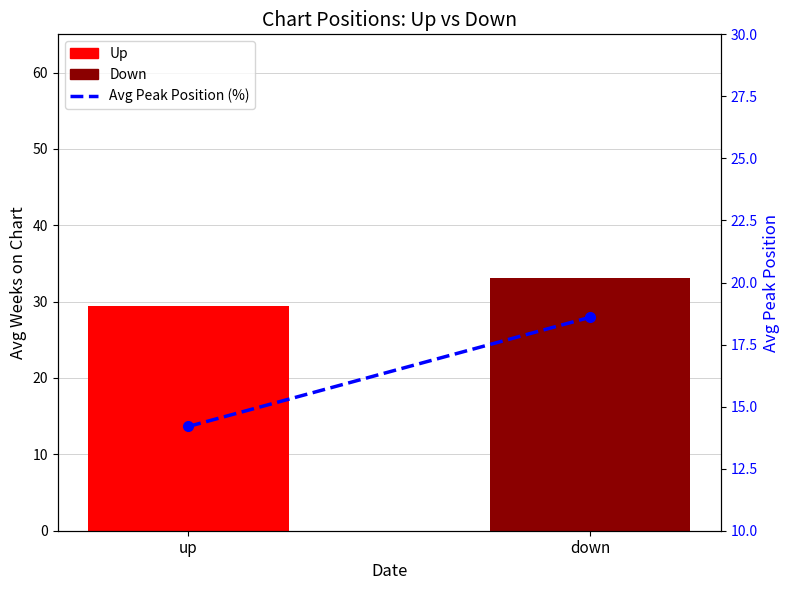

Is the value of Avg Weeks on Chart at down greater than the value of Avg Peak Position (%) at up?

Yes